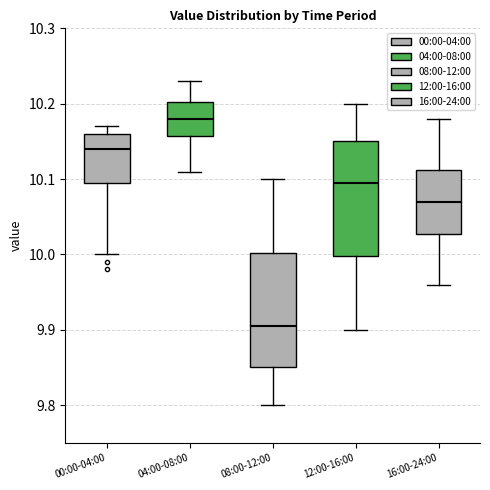

Reading left to right, transcribe this box plot: for each box, give where its median line is, the range the box spans, and where its two whiskers end, as read against the y-axis. The values are not printed on the chart, so give them approximately, as read against the axis.

00:00-04:00: median 10.14, box 10.10 to 10.16, whiskers 10.00 to 10.17
04:00-08:00: median 10.18, box 10.16 to 10.20, whiskers 10.11 to 10.23
08:00-12:00: median 9.91, box 9.85 to 10.00, whiskers 9.80 to 10.10
12:00-16:00: median 10.10, box 10.00 to 10.15, whiskers 9.90 to 10.20
16:00-24:00: median 10.07, box 10.03 to 10.11, whiskers 9.96 to 10.18